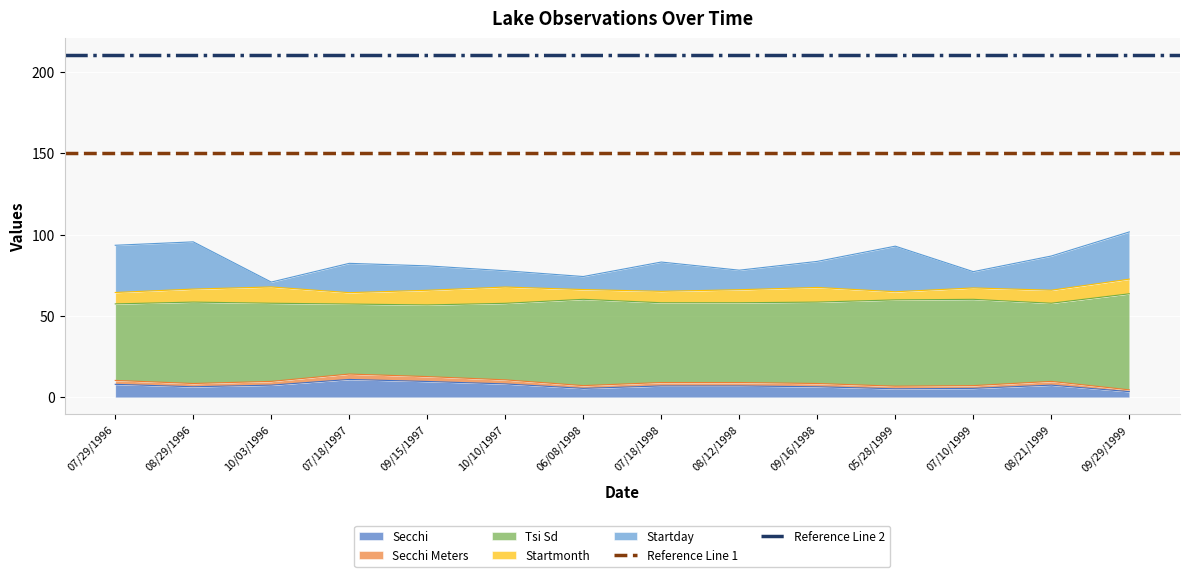

The value of Reference Line 2 at 07/29/1996 is 210. True or false?

True